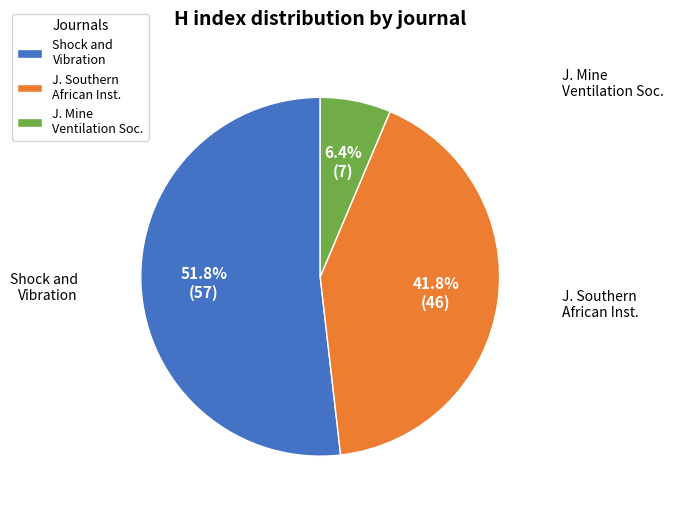

Does any single category account for the majority?

Yes